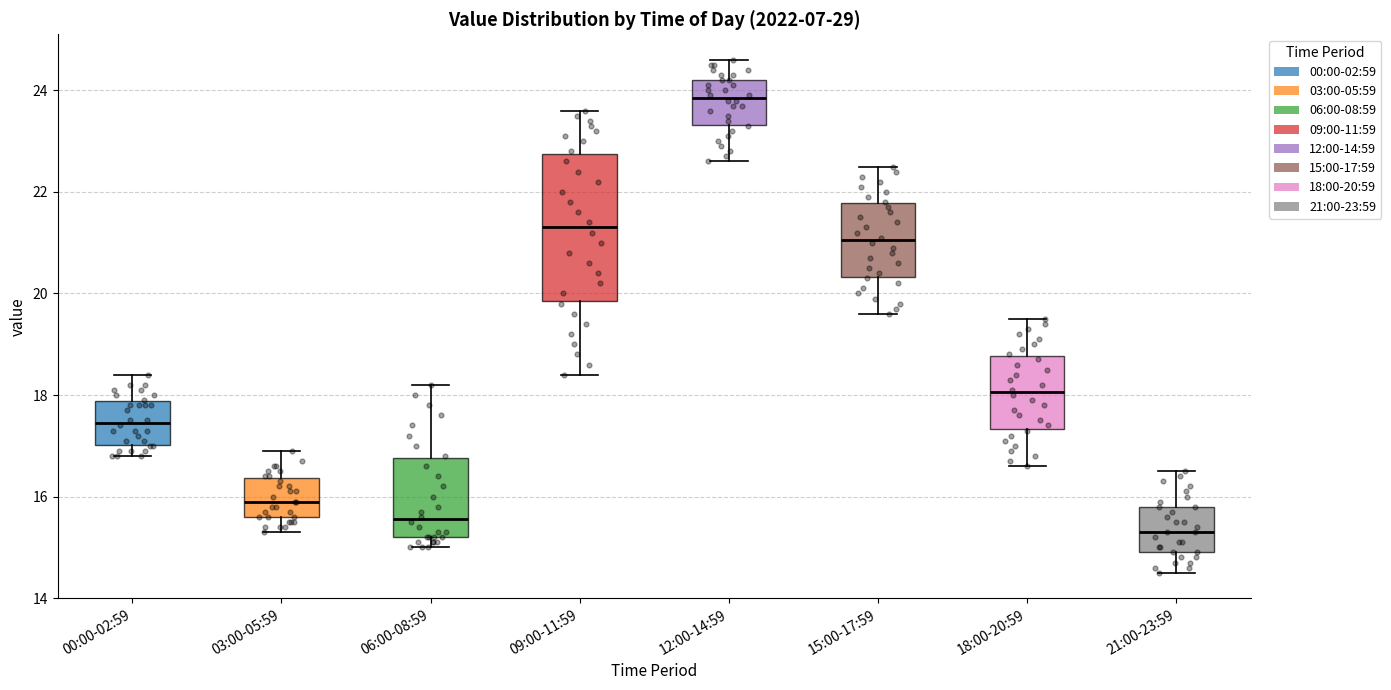

Which box's median line is the lowest?

21:00-23:59